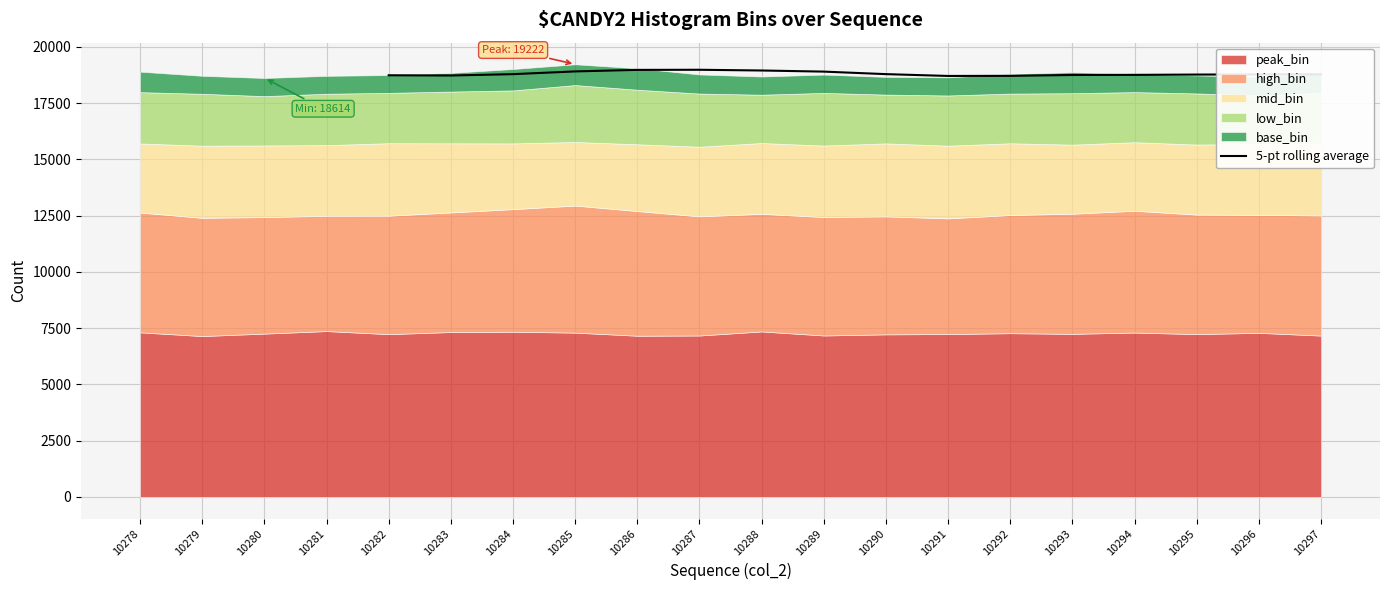

Is it true that 5-pt rolling average equals 32624.7 at 10295?

False